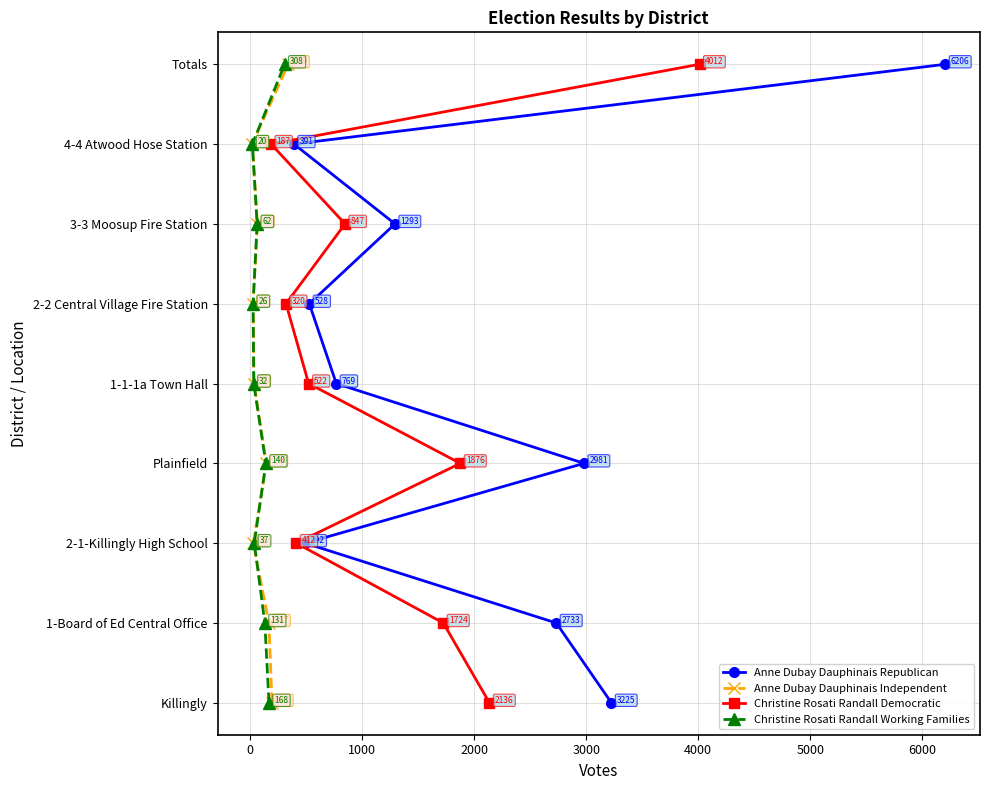

How many data points in Anne Dubay Dauphinais Independent are less than 4?

4